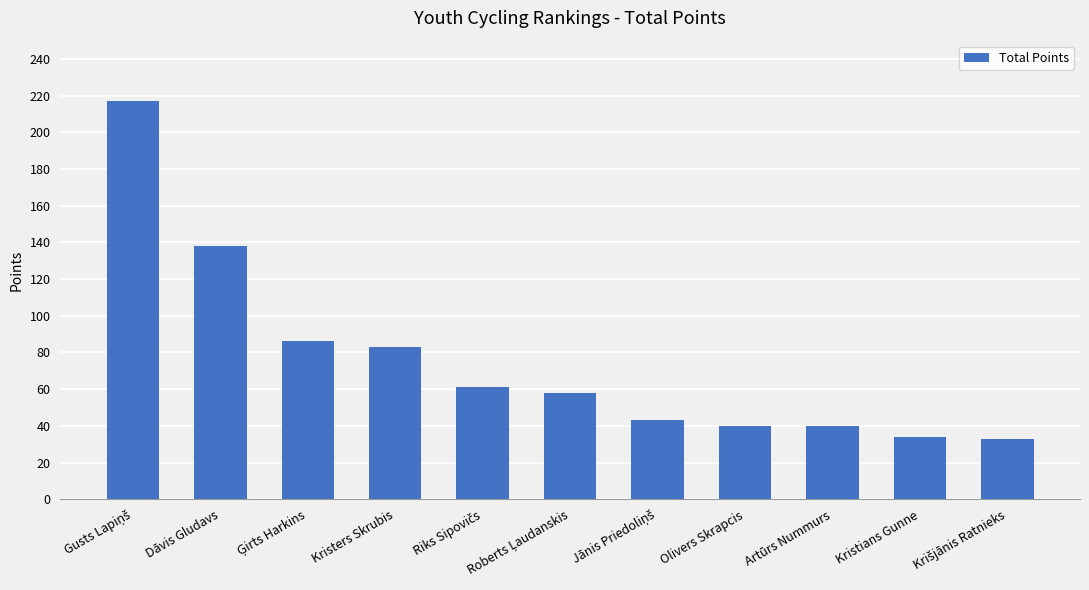

The chart shows a value of 57 at Olivers Skrapcis. True or false?

False